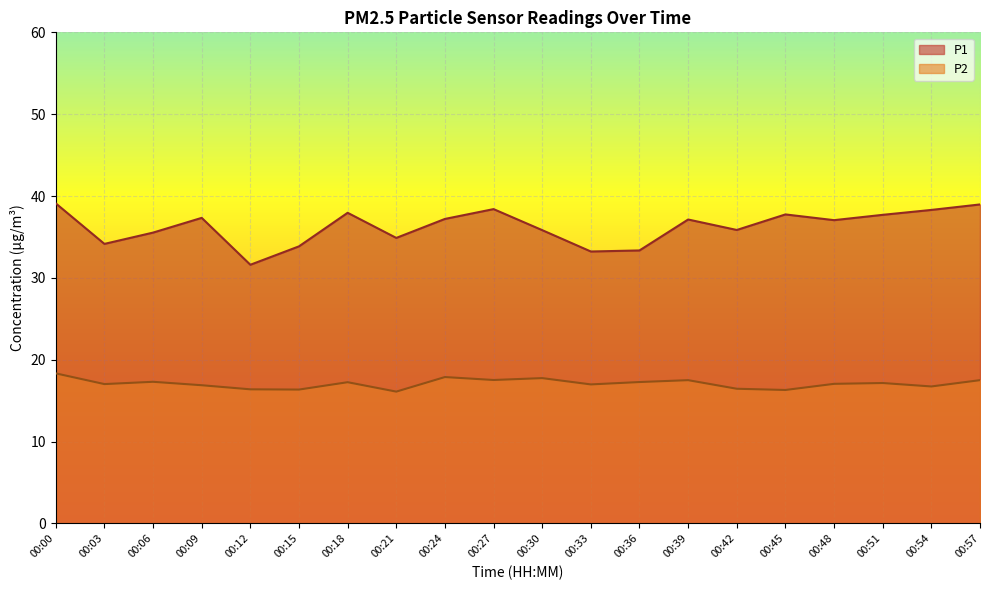

At how many categories does at least one series exceed 23?

20